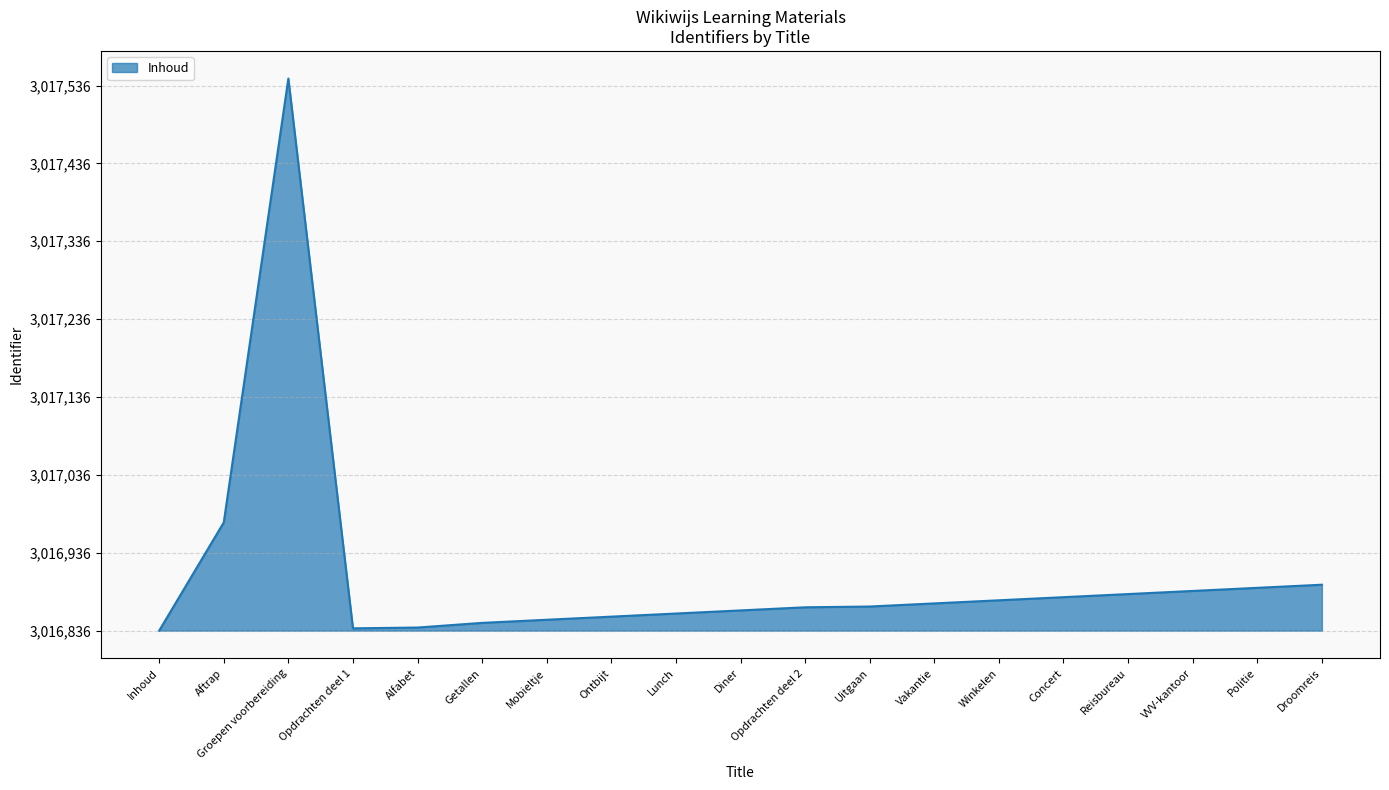

Is this an area chart (filled region under the line)?

Yes